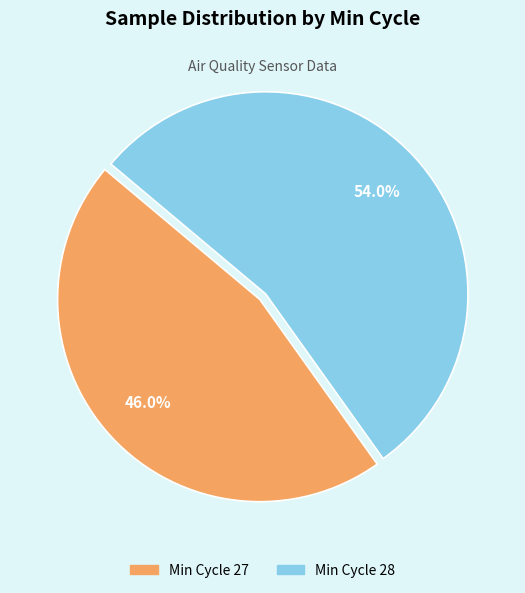

Is there a majority slice in this chart?

Yes